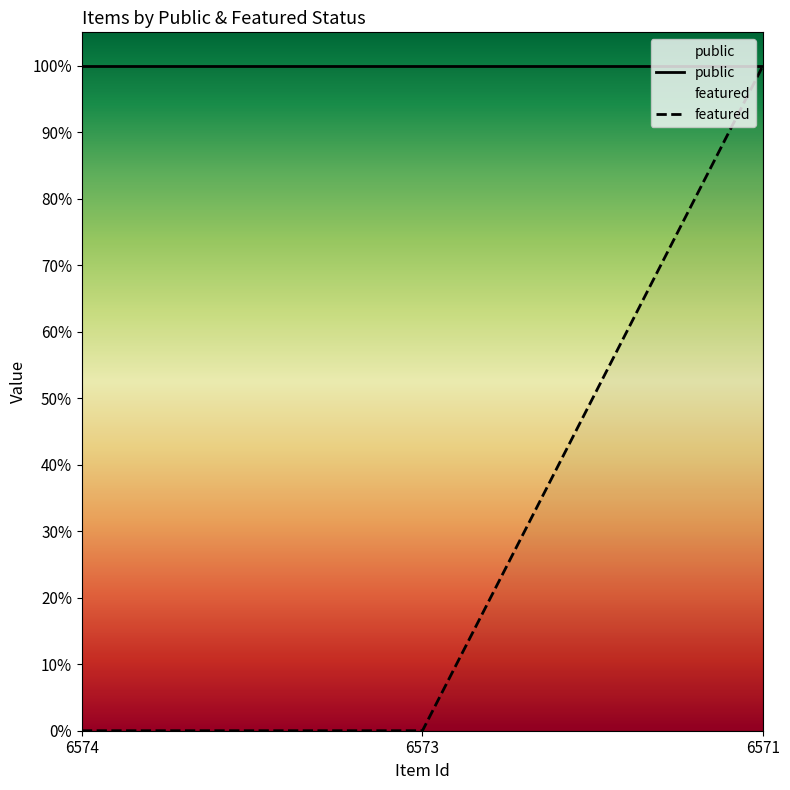

List the labels in order of value, smallest first.

6574, 6573, 6571